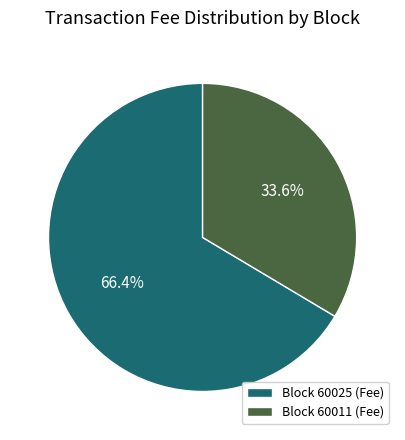

Which slice is the smallest?

Block 60011 (Fee)